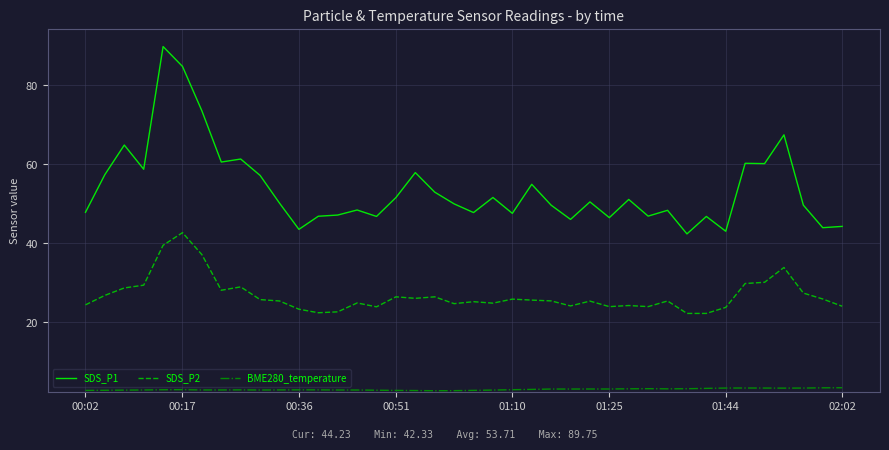

List the series in order of their overall mean, lowest first.

BME280_temperature, SDS_P2, SDS_P1